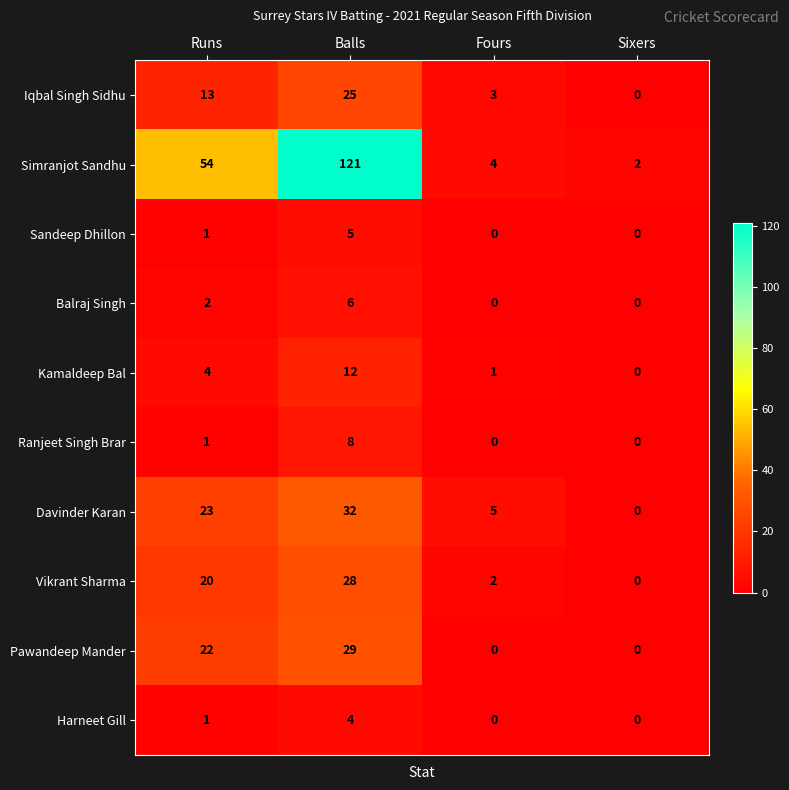

What value does the Davinder Karan series have at Fours?

5